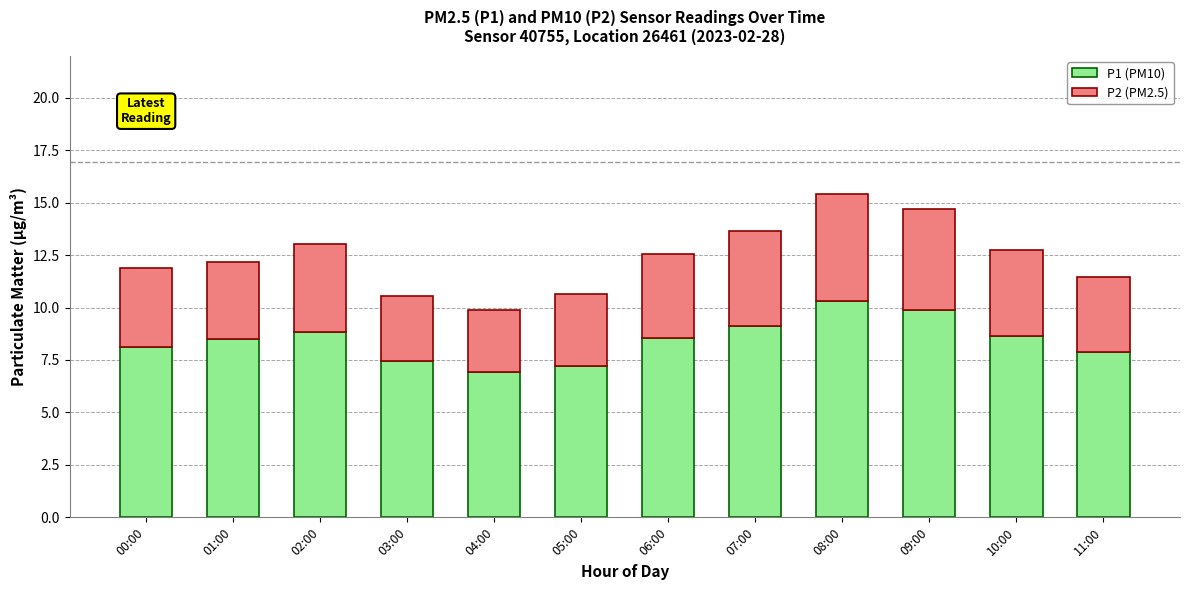

At which label does P1 (PM10) reach its peak?

08:00